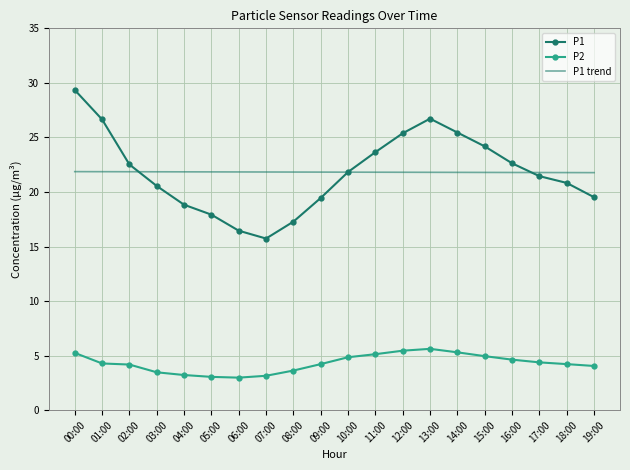

What is the difference between the highest and lowest values at 03:00?

18.4